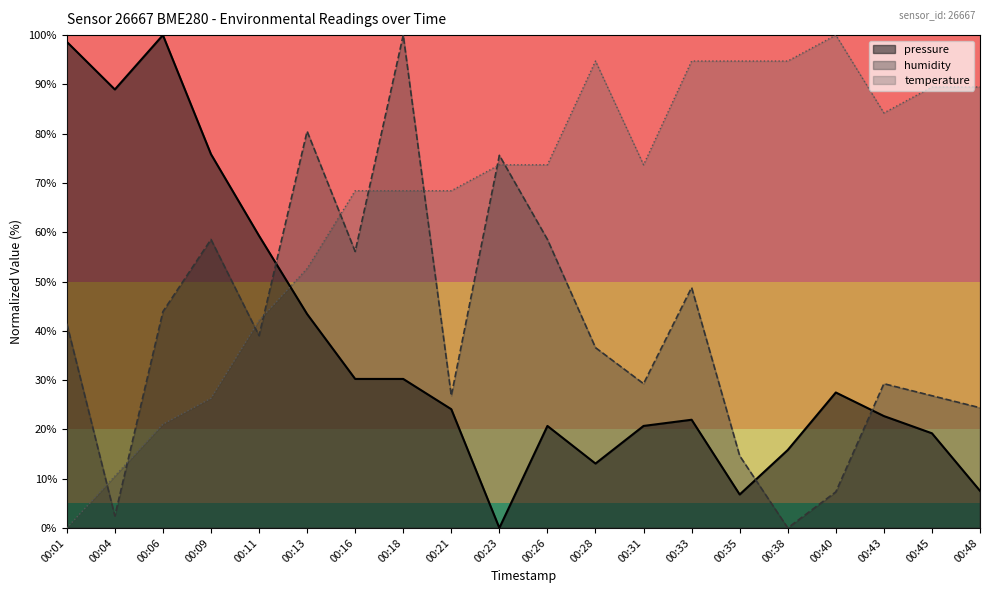

How many values in the pressure series exceed 24?

10